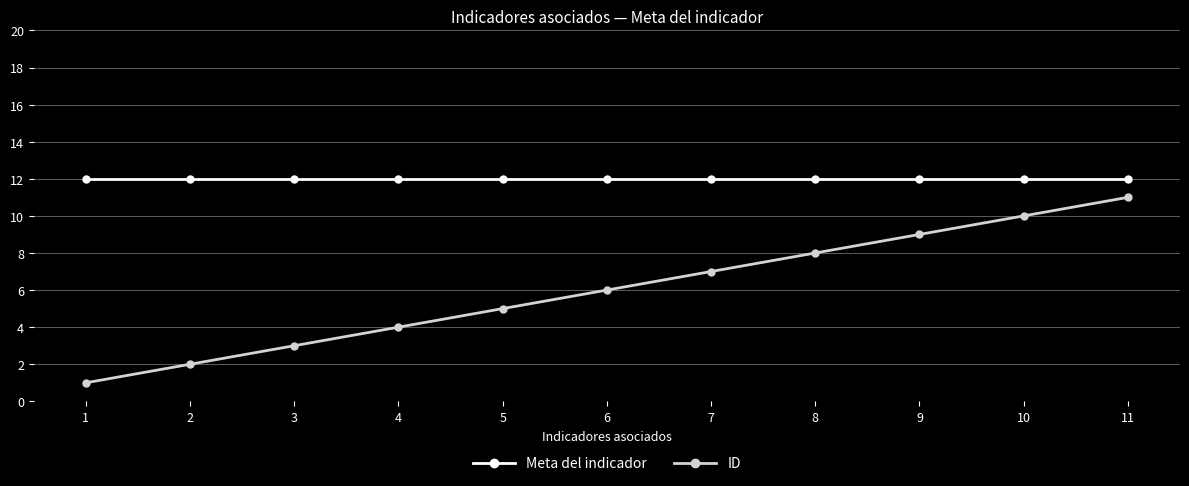

At 2, list the series in order from largest to smallest.

Meta del indicador, ID